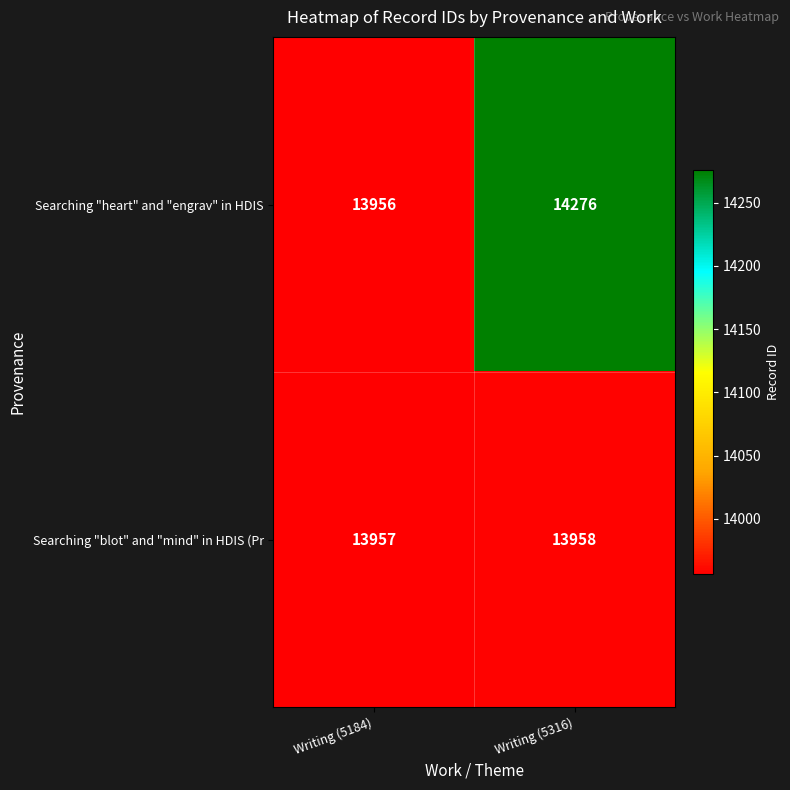

Which series has the widest spread of values?

Searching "heart" and "engrav" in HDIS